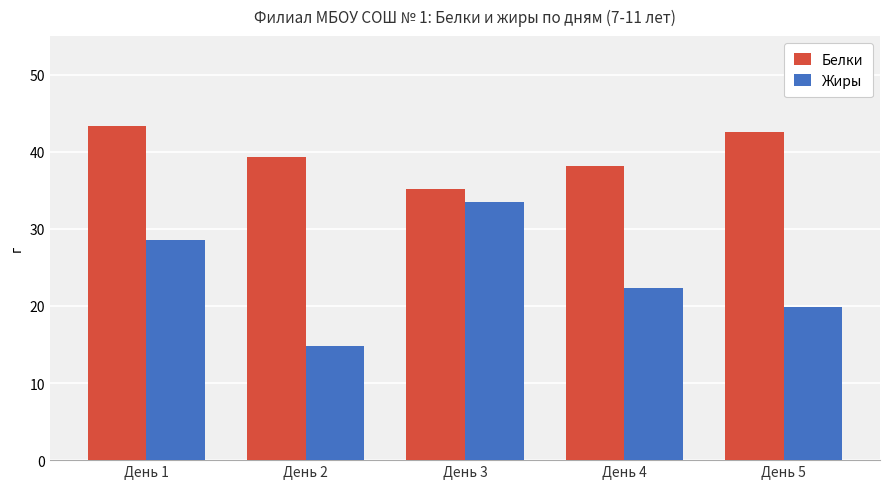

List the series in order of their peak value, highest first.

Белки, Жиры